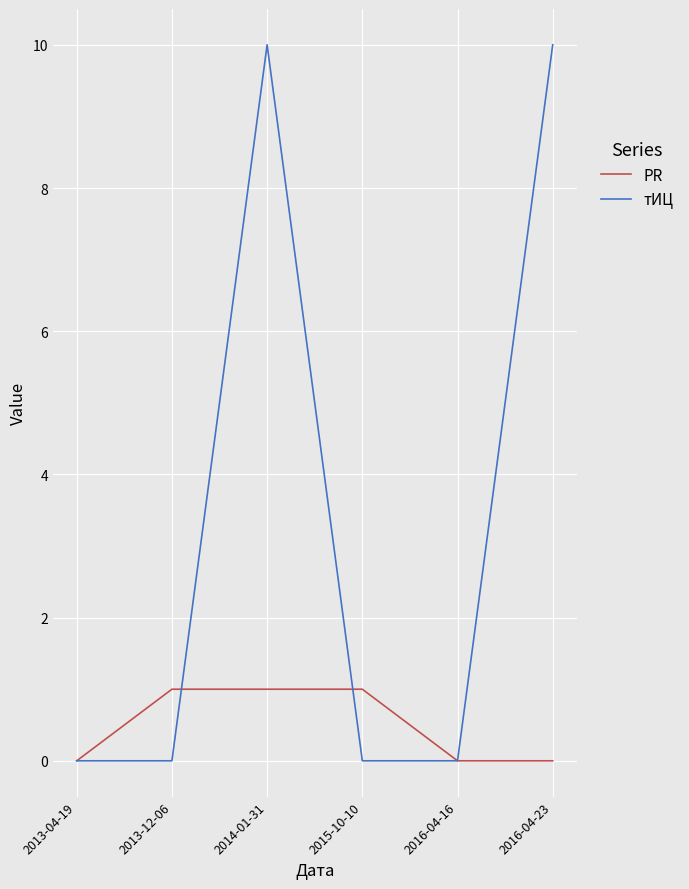

The PR series shows 0 at 2013-04-19. True or false?

True